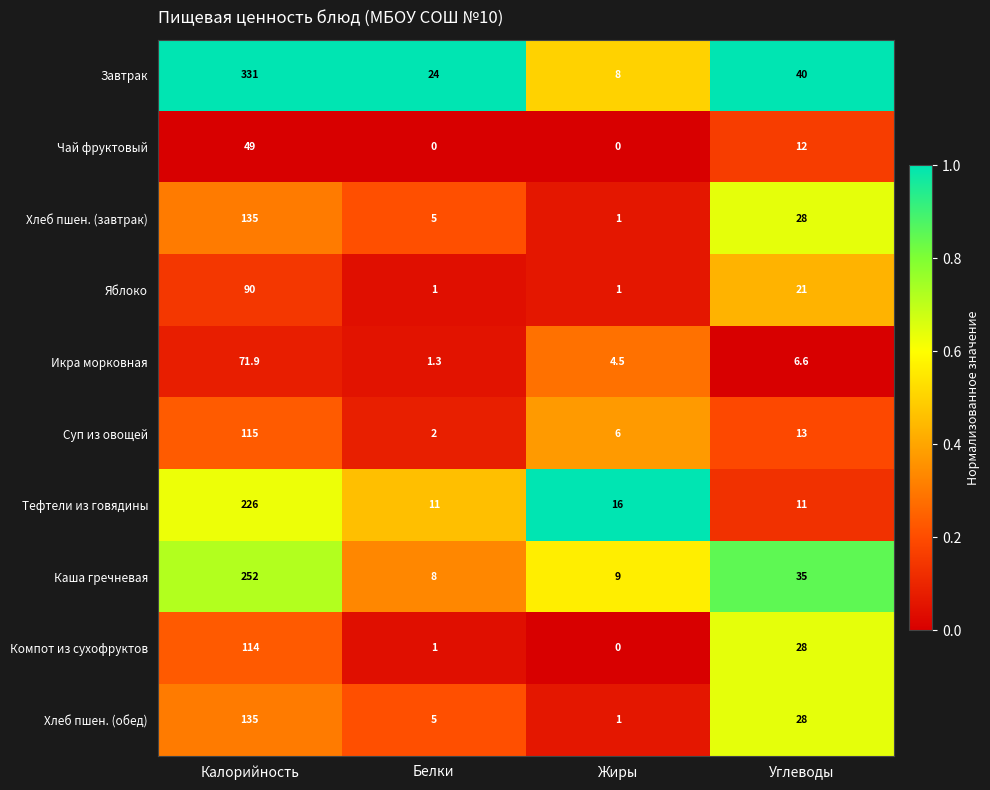

What is the total value across all series at Калорийность?

1518.9